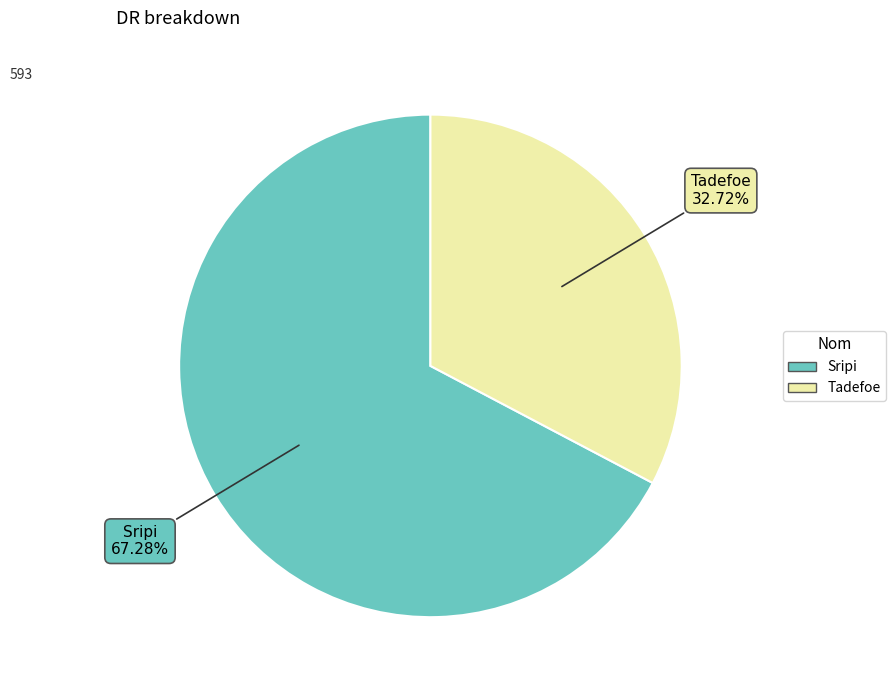

To the nearest percent, what portion does Tadefoe represent?

33%